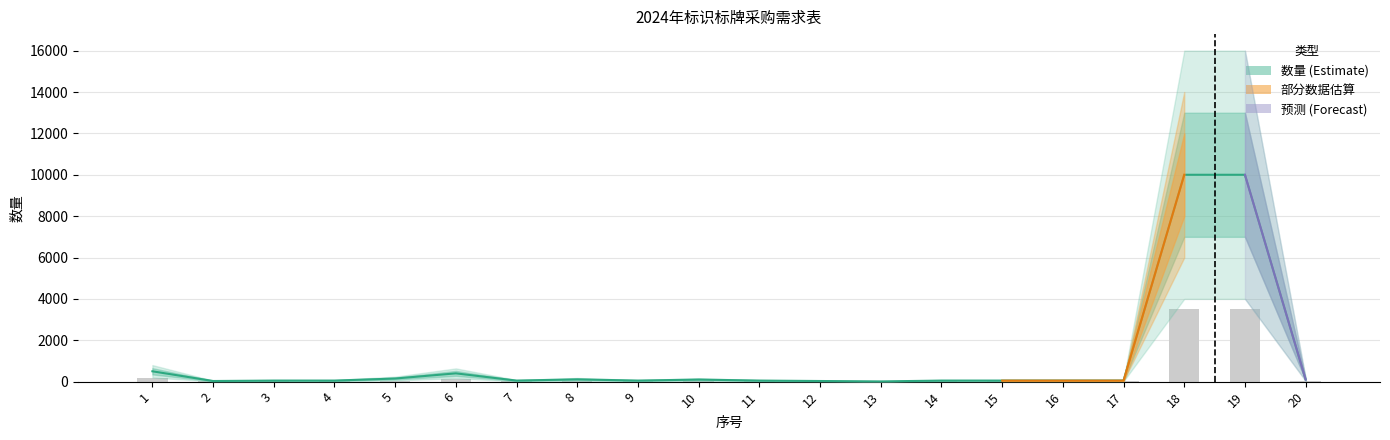

What is the maximum value shown in the chart?

10000